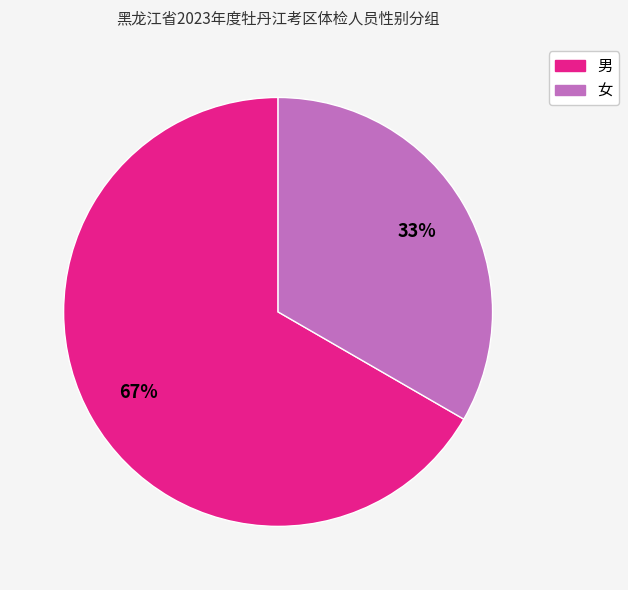

What percentage is the 男 slice, to the nearest percent?

67%